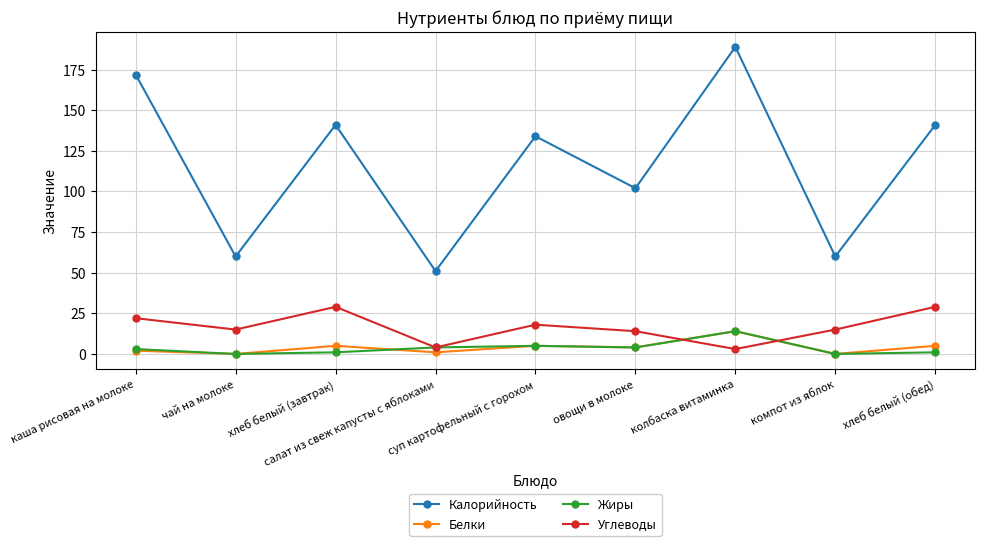

What is the label of the 9th point from the right?

каша рисовая на молоке